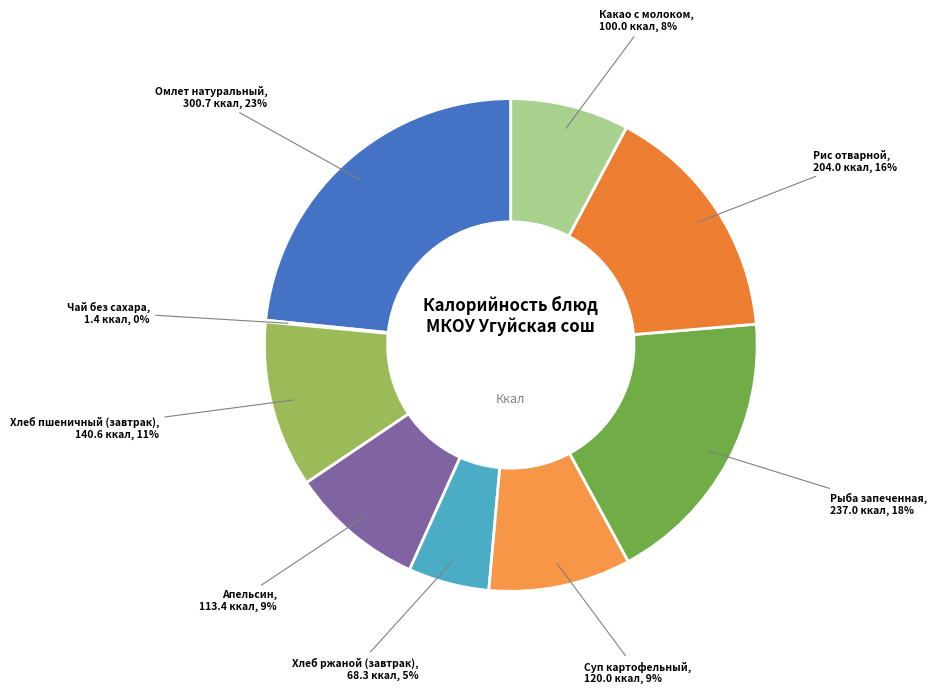

Which slice is the largest?

Омлет натуральный